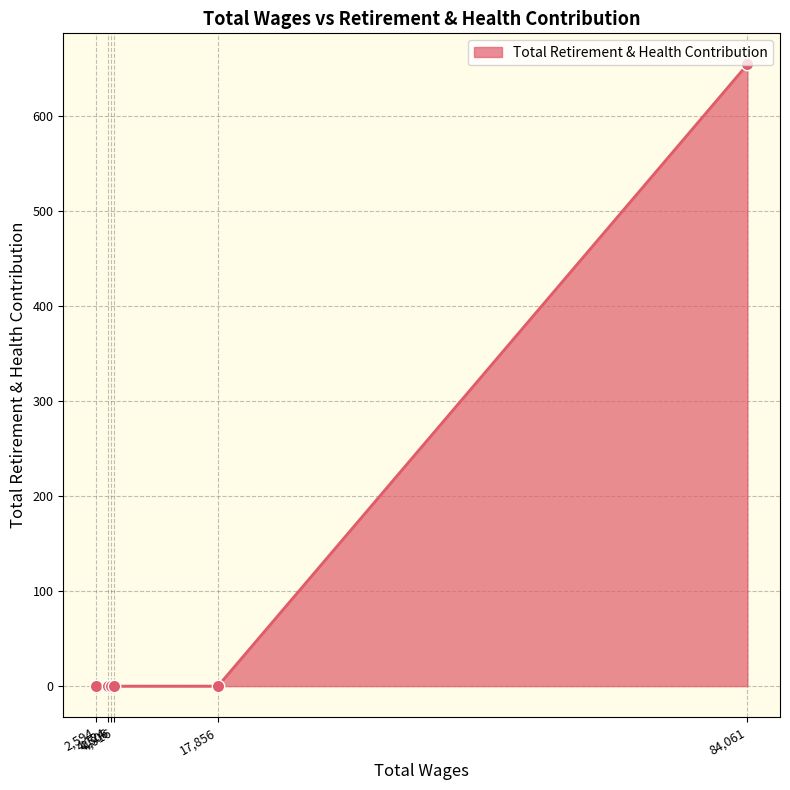

What is the average value?

109